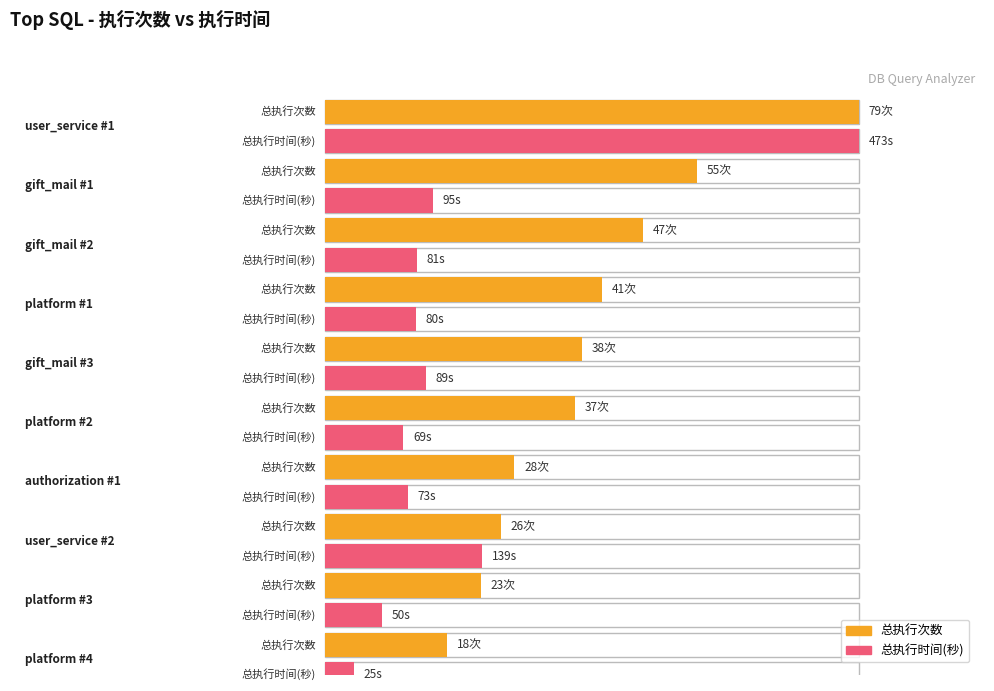

What is the difference between the maximum and minimum values in the 总执行时间(秒) series?

448